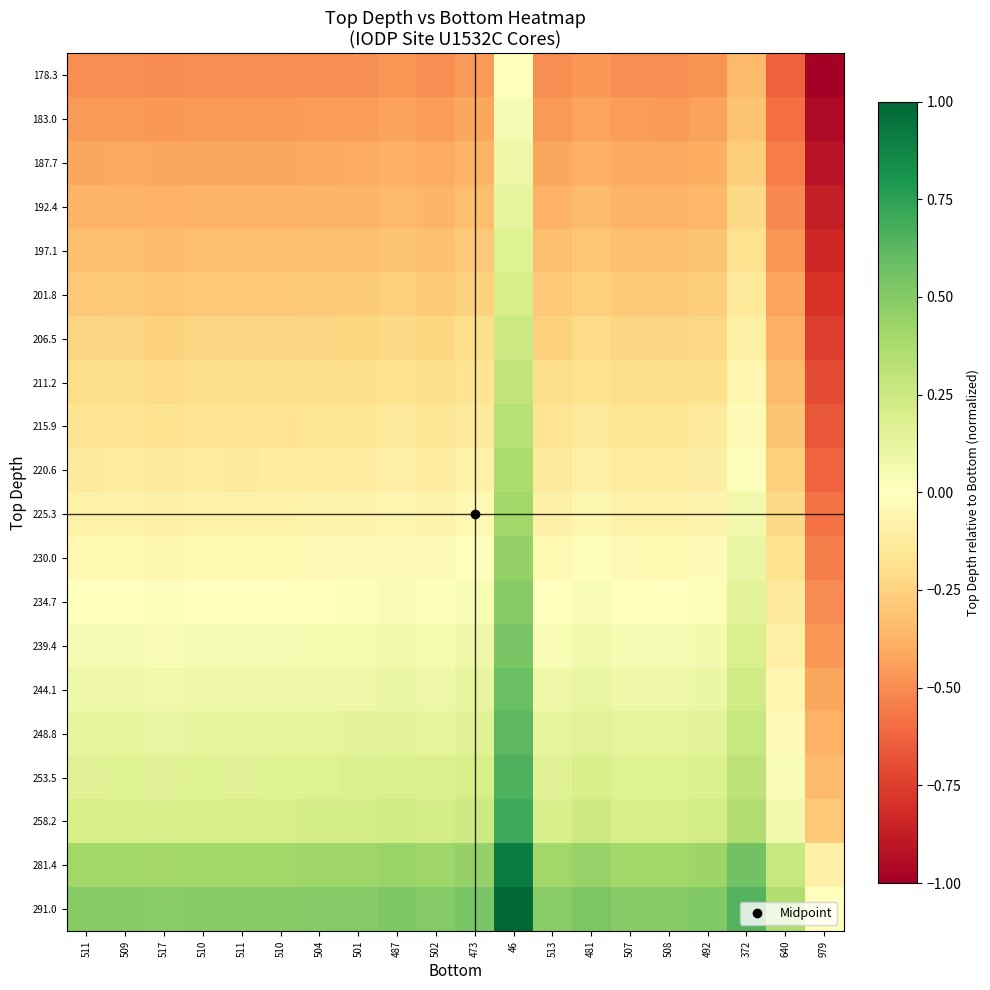

Reading left to right, what are all the values shown in this chart?

178.3: 511=-0.5	509=-0.5	517=-0.5	510=-0.5	511=-0.5	510=-0.5	504=-0.5	501=-0.5	487=-0.5	502=-0.5	473=-0.5	46=0.0	513=-0.5	481=-0.5	507=-0.5	508=-0.5	492=-0.5	372=-0.3	640=-0.6	979=-1.0
183.0: 511=-0.5	509=-0.5	517=-0.5	510=-0.5	511=-0.5	510=-0.5	504=-0.4	501=-0.4	487=-0.4	502=-0.4	473=-0.4	46=0.0	513=-0.5	481=-0.4	507=-0.5	508=-0.5	492=-0.4	372=-0.3	640=-0.6	979=-1.0
187.7: 511=-0.4	509=-0.4	517=-0.4	510=-0.4	511=-0.4	510=-0.4	504=-0.4	501=-0.4	487=-0.4	502=-0.4	473=-0.4	46=0.1	513=-0.4	481=-0.4	507=-0.4	508=-0.4	492=-0.4	372=-0.3	640=-0.6	979=-0.9
192.4: 511=-0.4	509=-0.4	517=-0.4	510=-0.4	511=-0.4	510=-0.4	504=-0.4	501=-0.4	487=-0.3	502=-0.4	473=-0.3	46=0.1	513=-0.4	481=-0.3	507=-0.4	508=-0.4	492=-0.4	372=-0.2	640=-0.5	979=-0.9
197.1: 511=-0.3	509=-0.3	517=-0.3	510=-0.3	511=-0.3	510=-0.3	504=-0.3	501=-0.3	487=-0.3	502=-0.3	473=-0.3	46=0.2	513=-0.3	481=-0.3	507=-0.3	508=-0.3	492=-0.3	372=-0.2	640=-0.5	979=-0.8
201.8: 511=-0.3	509=-0.3	517=-0.3	510=-0.3	511=-0.3	510=-0.3	504=-0.3	501=-0.3	487=-0.3	502=-0.3	473=-0.3	46=0.2	513=-0.3	481=-0.3	507=-0.3	508=-0.3	492=-0.3	372=-0.1	640=-0.4	979=-0.8
206.5: 511=-0.2	509=-0.2	517=-0.3	510=-0.2	511=-0.2	510=-0.2	504=-0.2	501=-0.2	487=-0.2	502=-0.2	473=-0.2	46=0.2	513=-0.3	481=-0.2	507=-0.2	508=-0.2	492=-0.2	372=-0.1	640=-0.4	979=-0.8
211.2: 511=-0.2	509=-0.2	517=-0.2	510=-0.2	511=-0.2	510=-0.2	504=-0.2	501=-0.2	487=-0.2	502=-0.2	473=-0.2	46=0.3	513=-0.2	481=-0.2	507=-0.2	508=-0.2	492=-0.2	372=-0.1	640=-0.3	979=-0.7
215.9: 511=-0.2	509=-0.2	517=-0.2	510=-0.2	511=-0.2	510=-0.2	504=-0.2	501=-0.2	487=-0.1	502=-0.2	473=-0.1	46=0.3	513=-0.2	481=-0.1	507=-0.2	508=-0.2	492=-0.1	372=-0.0	640=-0.3	979=-0.7
220.6: 511=-0.1	509=-0.1	517=-0.1	510=-0.1	511=-0.1	510=-0.1	504=-0.1	501=-0.1	487=-0.1	502=-0.1	473=-0.1	46=0.4	513=-0.1	481=-0.1	507=-0.1	508=-0.1	492=-0.1	372=0.0	640=-0.3	979=-0.6
225.3: 511=-0.1	509=-0.1	517=-0.1	510=-0.1	511=-0.1	510=-0.1	504=-0.1	501=-0.1	487=-0.1	502=-0.1	473=-0.0	46=0.4	513=-0.1	481=-0.1	507=-0.1	508=-0.1	492=-0.1	372=0.1	640=-0.2	979=-0.6
230.0: 511=-0.0	509=-0.0	517=-0.0	510=-0.0	511=-0.0	510=-0.0	504=-0.0	501=-0.0	487=-0.0	502=-0.0	473=-0.0	46=0.5	513=-0.0	481=-0.0	507=-0.0	508=-0.0	492=-0.0	372=0.1	640=-0.2	979=-0.5
234.7: 511=-0.0	509=0.0	517=-0.0	510=-0.0	511=-0.0	510=-0.0	504=0.0	501=0.0	487=0.0	502=0.0	473=0.0	46=0.5	513=-0.0	481=0.0	507=0.0	508=0.0	492=0.0	372=0.1	640=-0.1	979=-0.5
239.4: 511=0.0	509=0.0	517=0.0	510=0.0	511=0.0	510=0.0	504=0.0	501=0.1	487=0.1	502=0.0	473=0.1	46=0.5	513=0.0	481=0.1	507=0.0	508=0.0	492=0.1	372=0.2	640=-0.1	979=-0.5
244.1: 511=0.1	509=0.1	517=0.1	510=0.1	511=0.1	510=0.1	504=0.1	501=0.1	487=0.1	502=0.1	473=0.1	46=0.6	513=0.1	481=0.1	507=0.1	508=0.1	492=0.1	372=0.2	640=-0.1	979=-0.4
248.8: 511=0.1	509=0.1	517=0.1	510=0.1	511=0.1	510=0.1	504=0.1	501=0.1	487=0.1	502=0.1	473=0.2	46=0.6	513=0.1	481=0.2	507=0.1	508=0.1	492=0.1	372=0.3	640=-0.0	979=-0.4
253.5: 511=0.2	509=0.2	517=0.2	510=0.2	511=0.2	510=0.2	504=0.2	501=0.2	487=0.2	502=0.2	473=0.2	46=0.7	513=0.2	481=0.2	507=0.2	508=0.2	492=0.2	372=0.3	640=0.0	979=-0.3
258.2: 511=0.2	509=0.2	517=0.2	510=0.2	511=0.2	510=0.2	504=0.2	501=0.2	487=0.2	502=0.2	473=0.2	46=0.7	513=0.2	481=0.2	507=0.2	508=0.2	492=0.2	372=0.4	640=0.1	979=-0.3
281.4: 511=0.4	509=0.4	517=0.4	510=0.4	511=0.4	510=0.4	504=0.4	501=0.4	487=0.4	502=0.4	473=0.4	46=0.9	513=0.4	481=0.4	507=0.4	508=0.4	492=0.4	372=0.6	640=0.3	979=-0.1
291.0: 511=0.5	509=0.5	517=0.5	510=0.5	511=0.5	510=0.5	504=0.5	501=0.5	487=0.5	502=0.5	473=0.5	46=1.0	513=0.5	481=0.5	507=0.5	508=0.5	492=0.5	372=0.6	640=0.4	979=-0.0